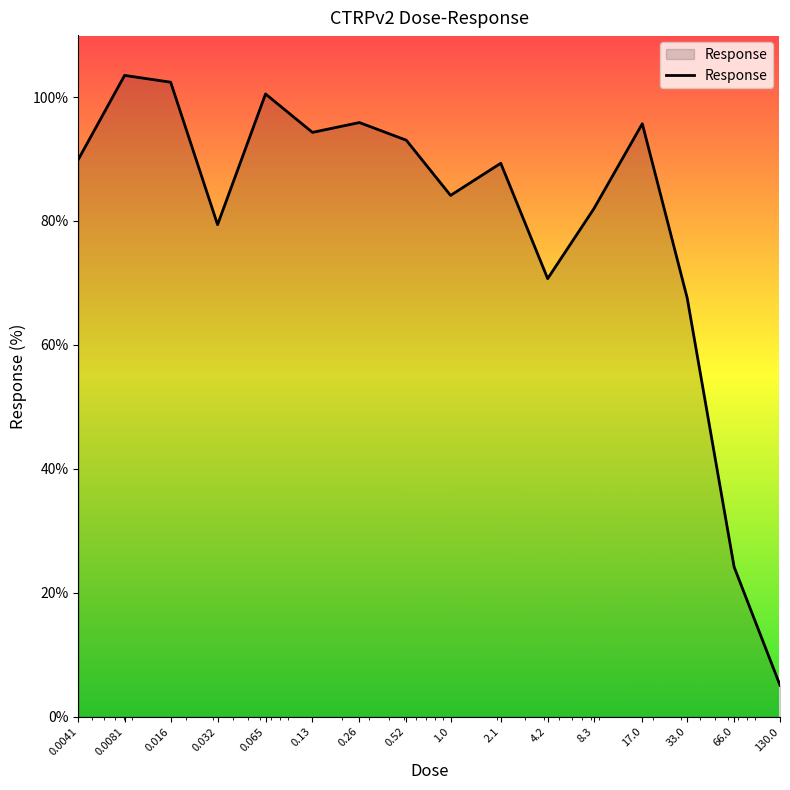

What is the maximum value shown in the chart?

103.5